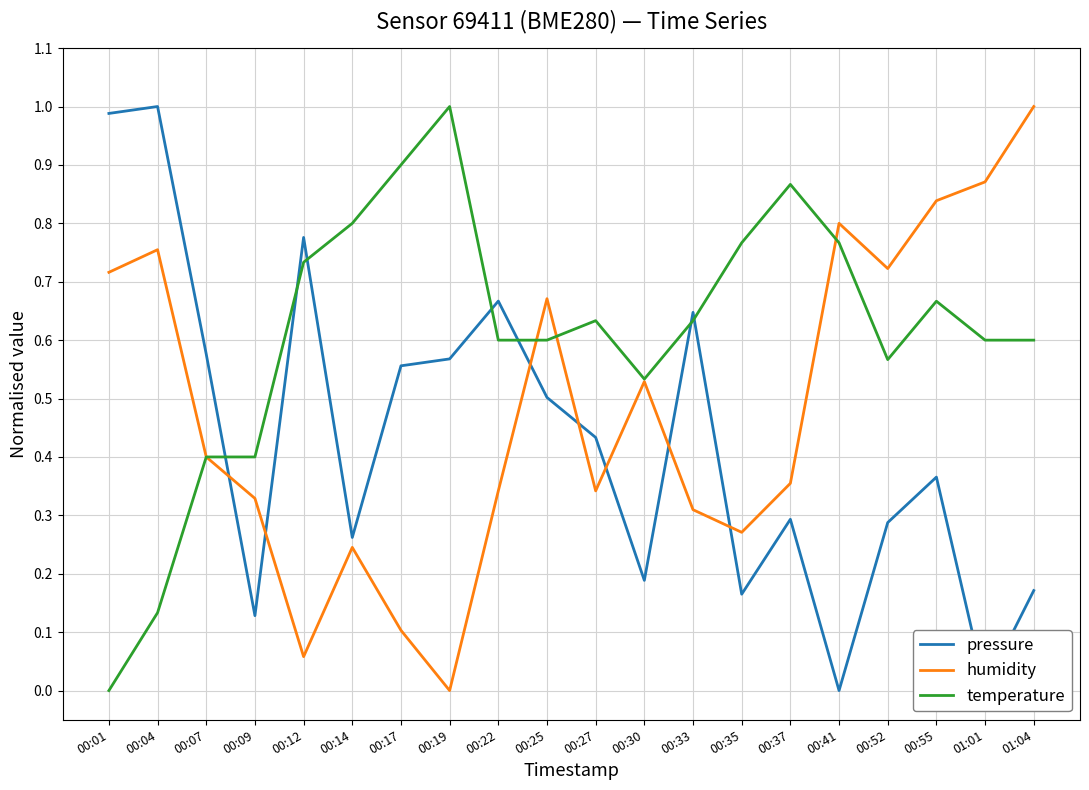

At which label does temperature reach its minimum?

00:01